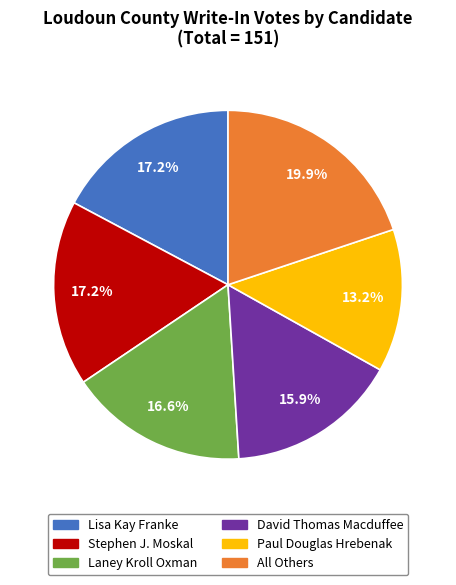

Count the number of slices in the pie.

6